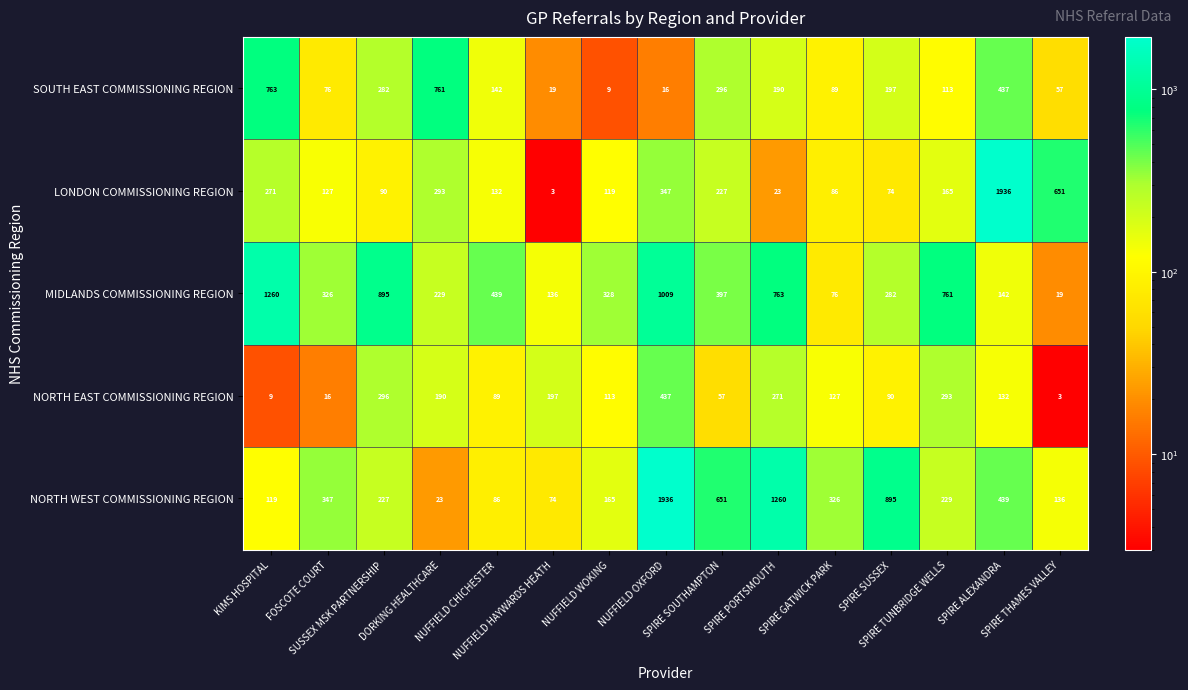

At how many categories does at least one series exceed 854?

6